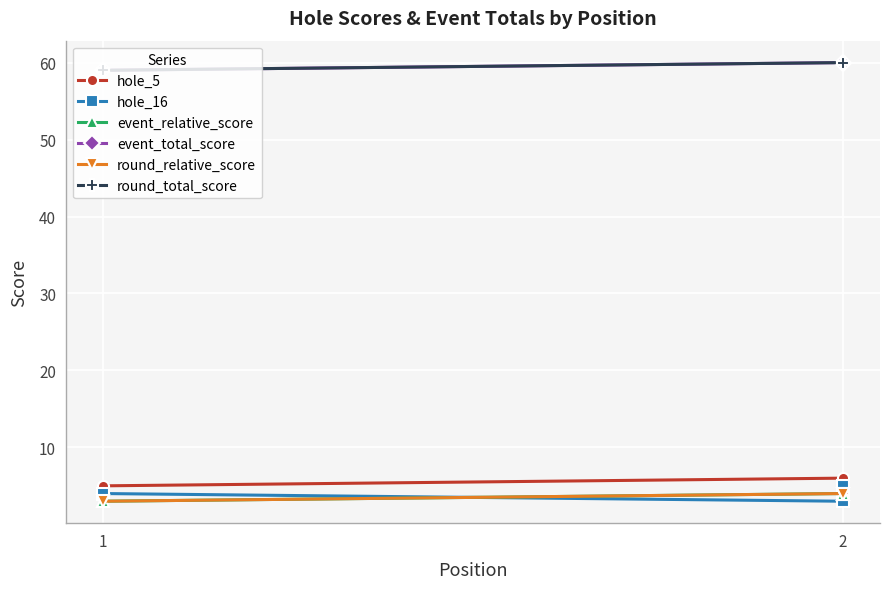

Is the value of hole_16 at 2 greater than the value of round_relative_score at 1?

No